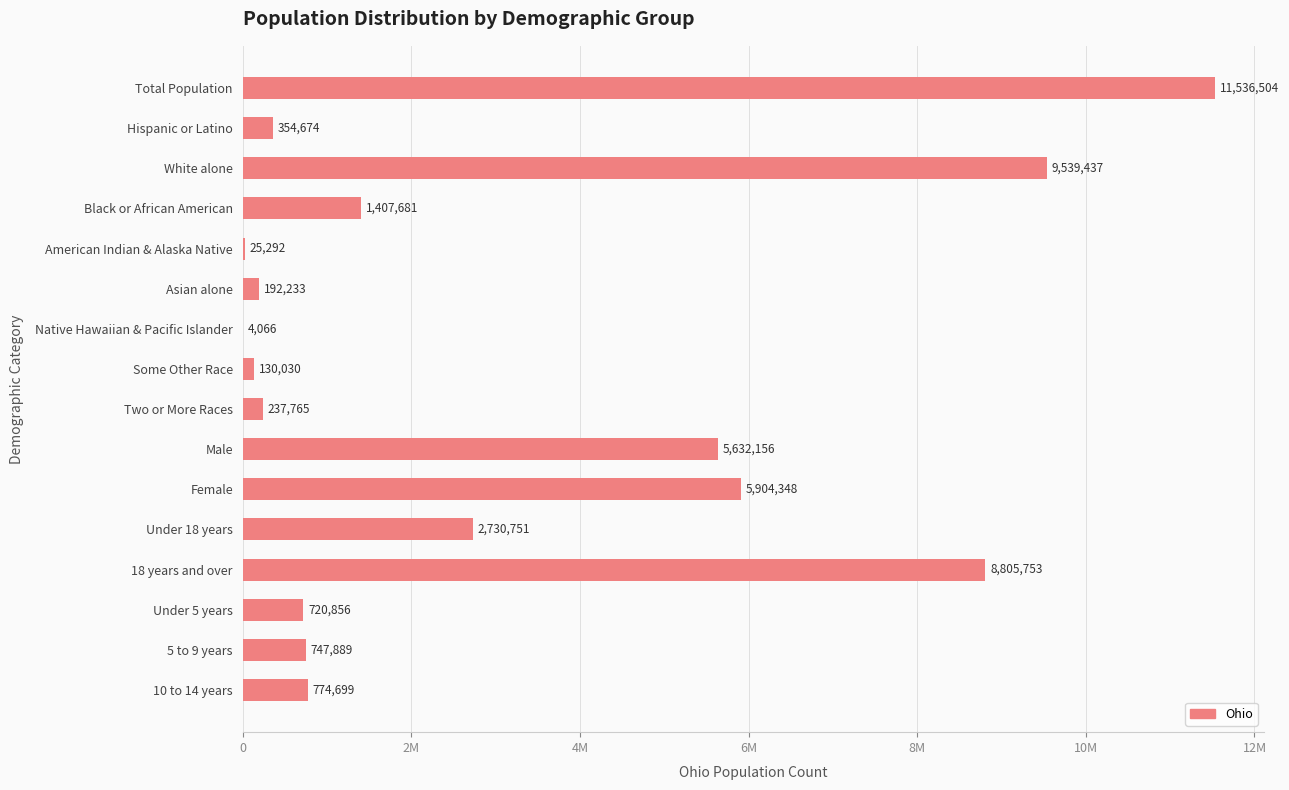

Are the bars horizontal?

Yes